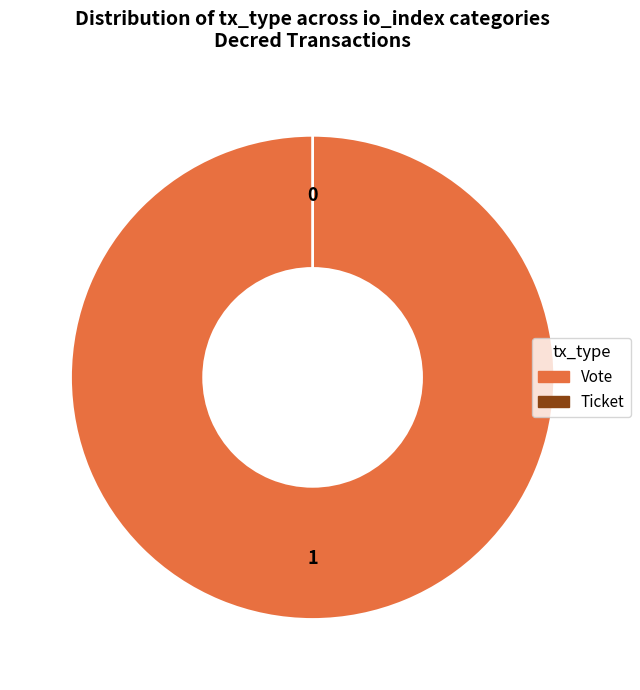

To the nearest percent, what is the difference between the Ticket and Vote slice percentages?

100%